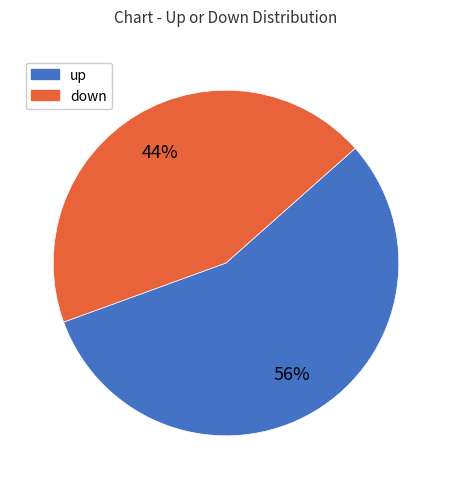

To the nearest percent, what is the average slice percentage?

50%